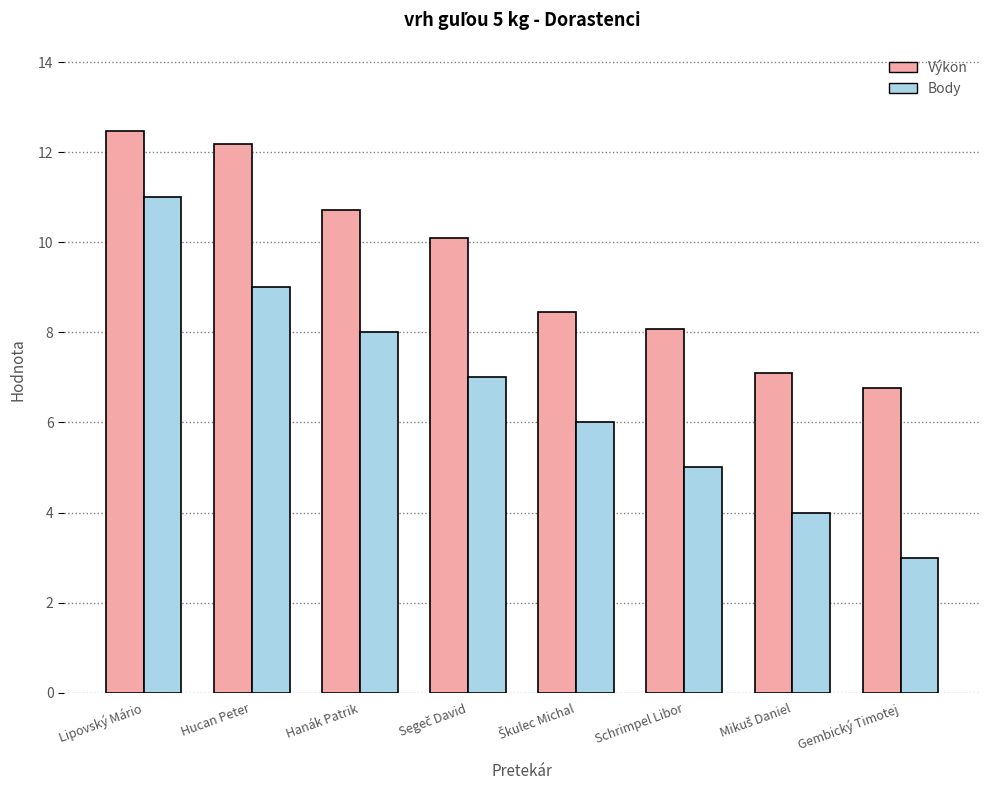

How many bars are there in each group?

2